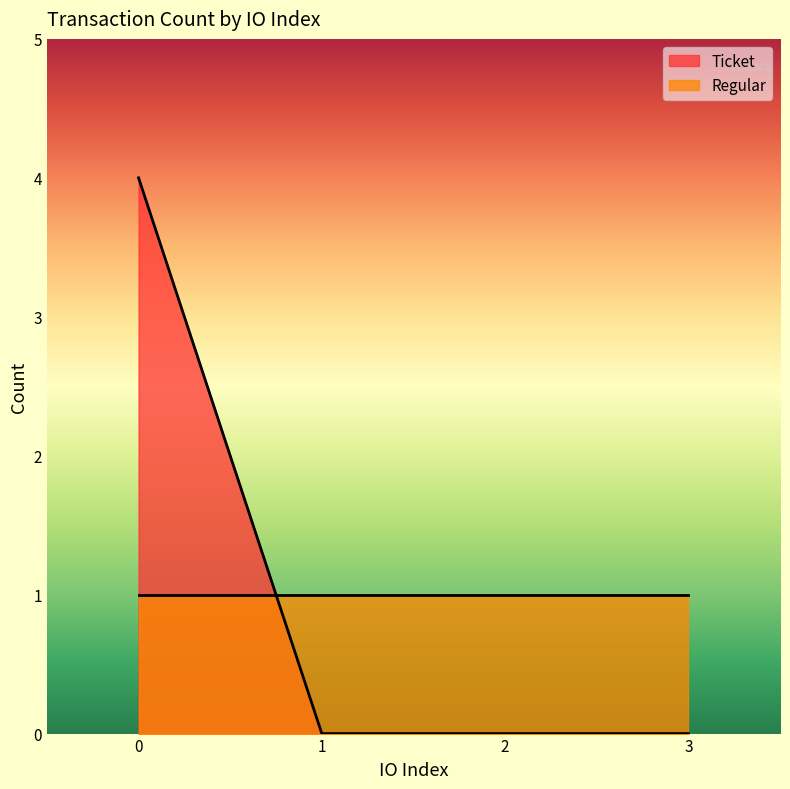

Rank the series by their maximum value, from highest to lowest.

Ticket, Regular